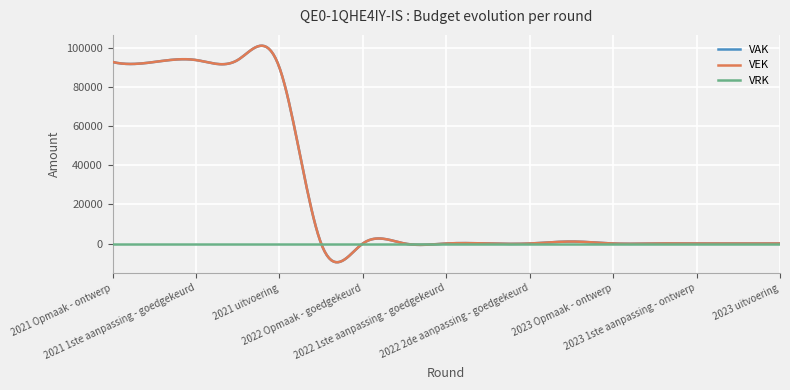

Does the chart display data point markers on the line(s)?

No